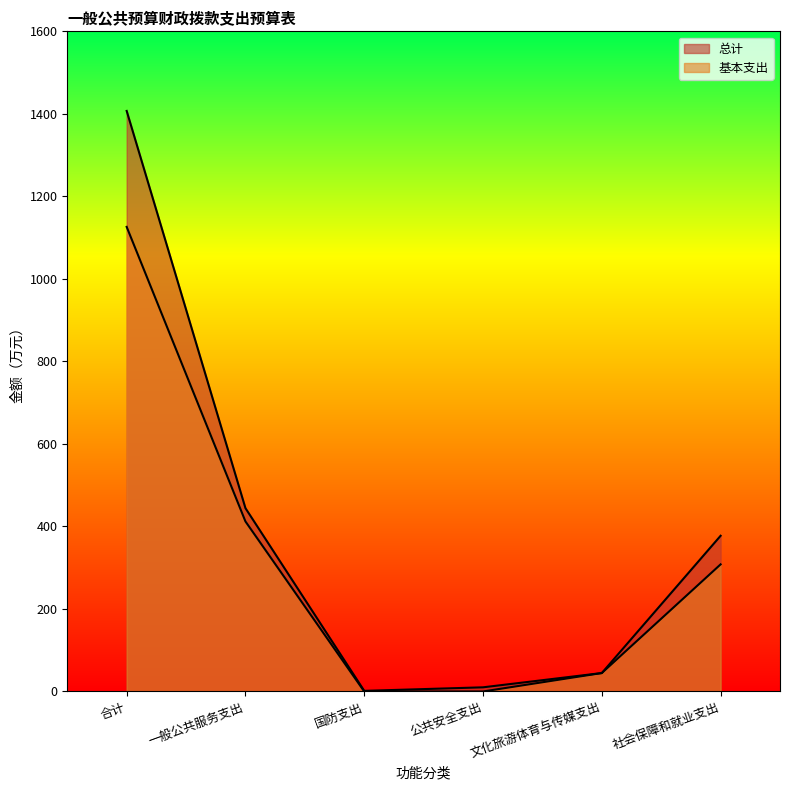

At which category is the sum across all series the highest?

合计